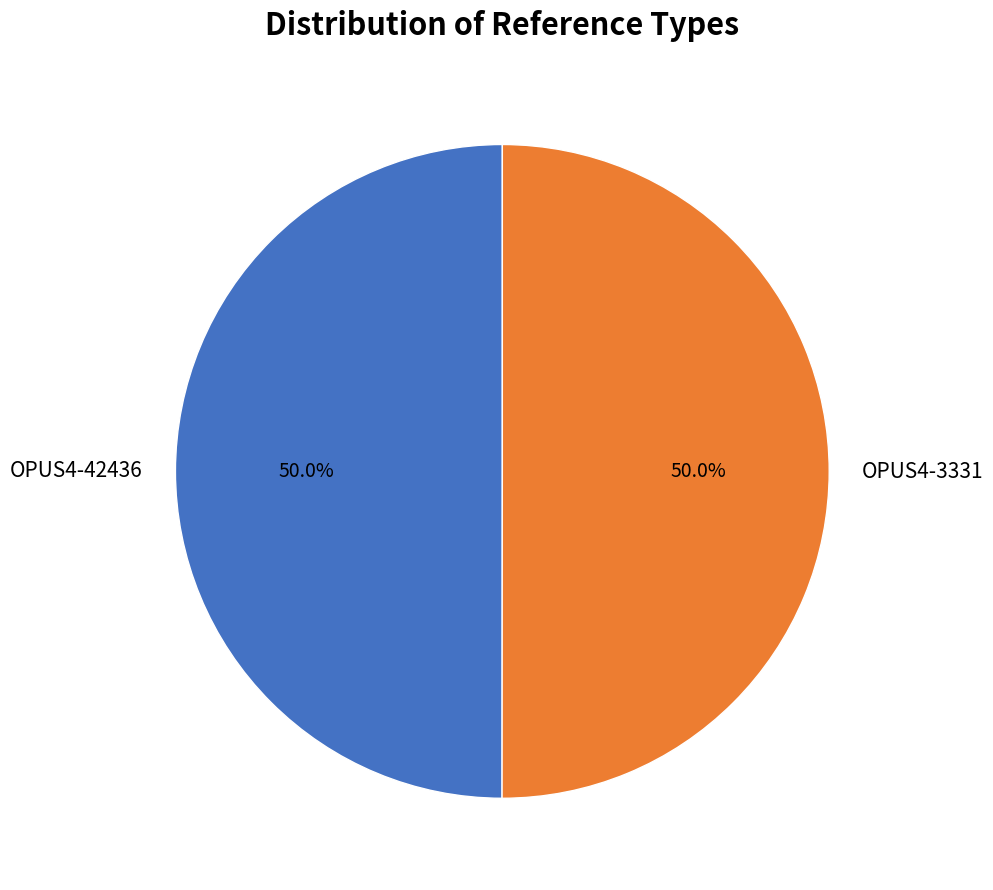

Count the number of slices in the pie.

2